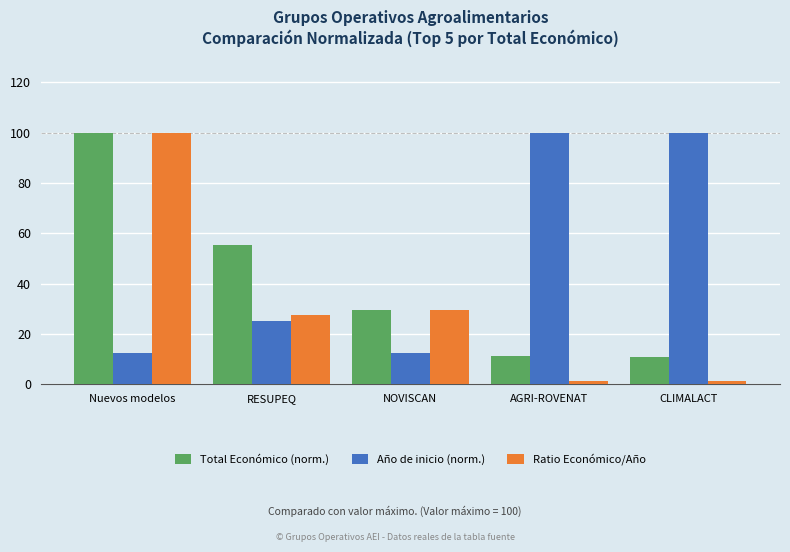

Which series has the widest spread of values?

Ratio Económico/Año